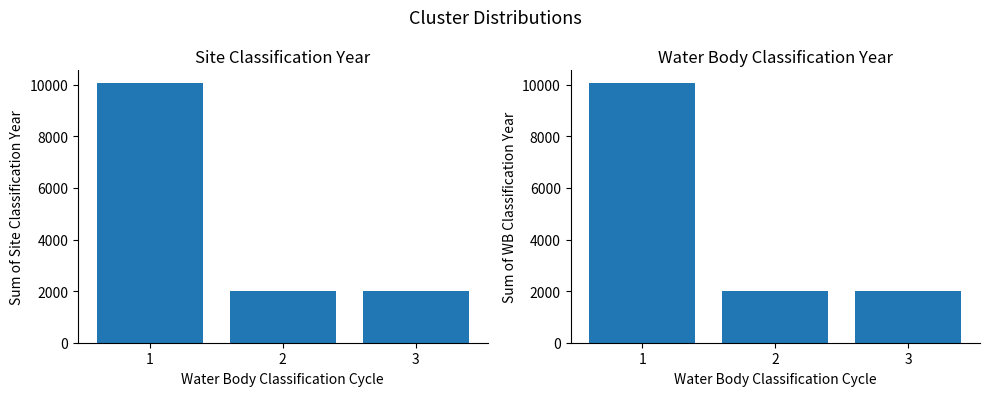

Reading left to right, what are all the values shown in this chart?

Site Classification Year: 10055	2019	2019
Water Body Classification Year: 10055	2019	2019